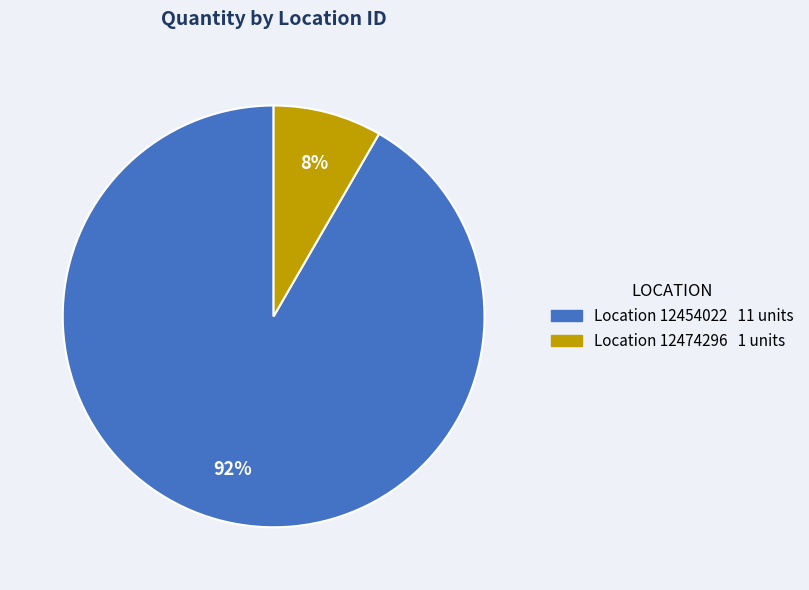

Does any single category account for the majority?

Yes